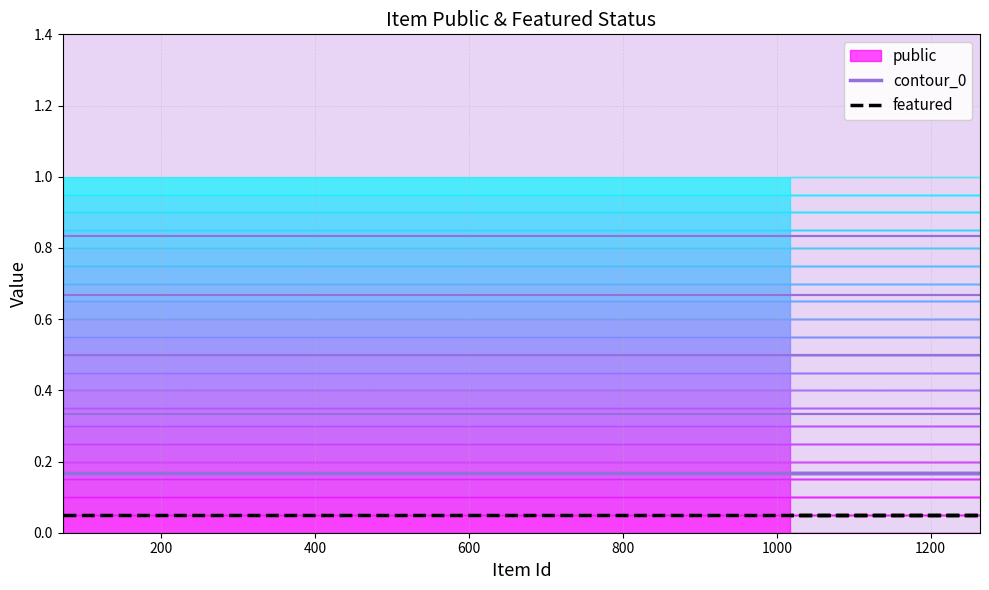

Between 1000 and 600, which is larger?

1000